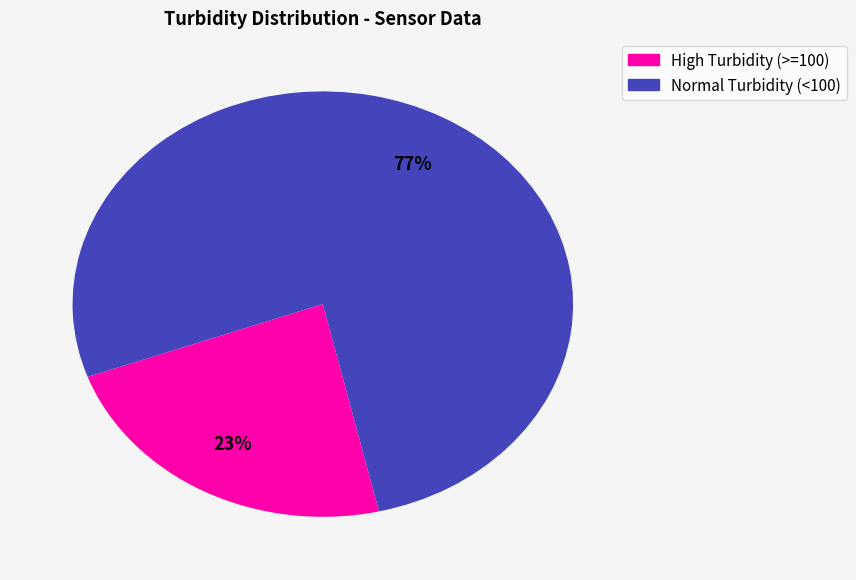

How many segments does this pie chart have?

2